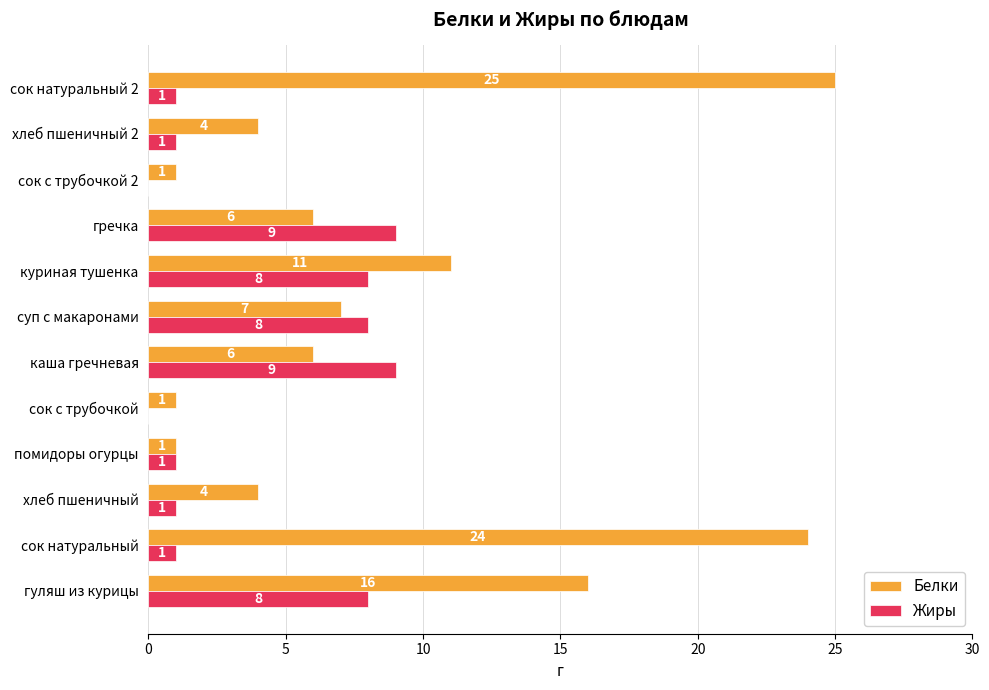

How many values in Жиры are above zero?

10